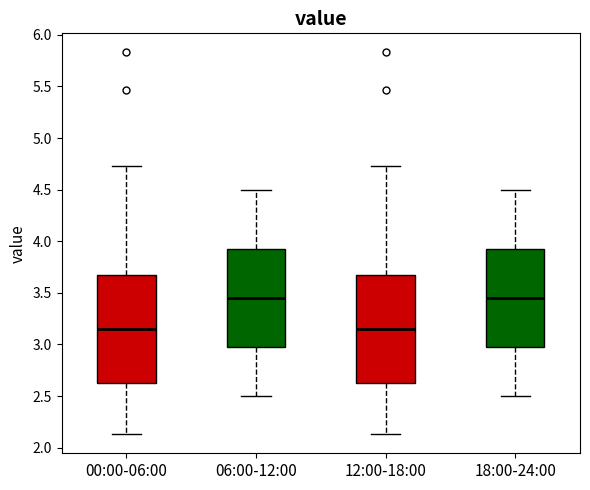

Where is the lower edge of the box for 12:00-18:00 on the y-axis? The values are not printed on the chart, so give them approximately, as read against the axis.

2.60